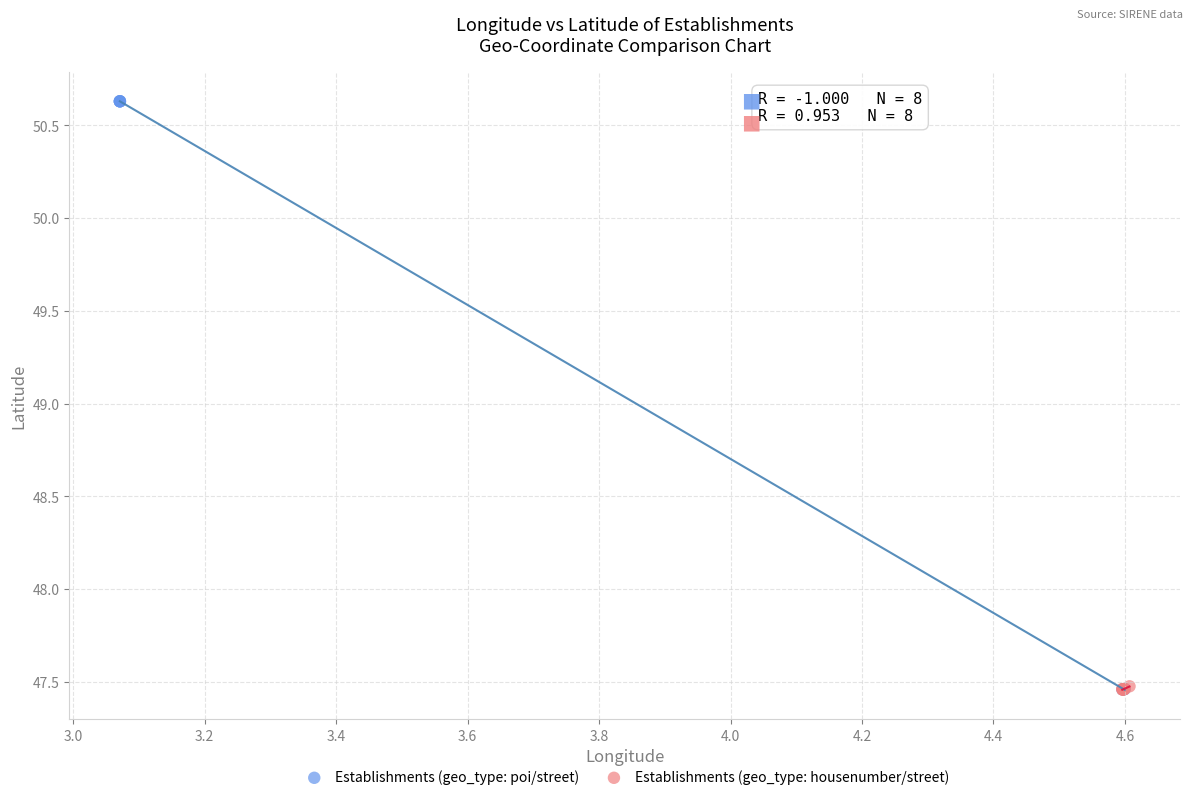

What are all the series names shown in the legend?

Establishments (geo_type: poi/street), Establishments (geo_type: housenumber/street)